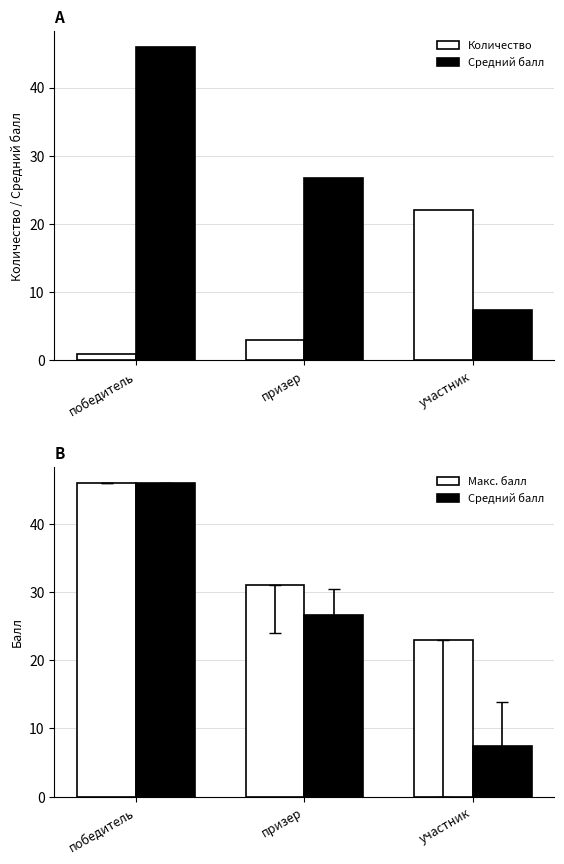

What is the average value of the Средний балл series?

26.7